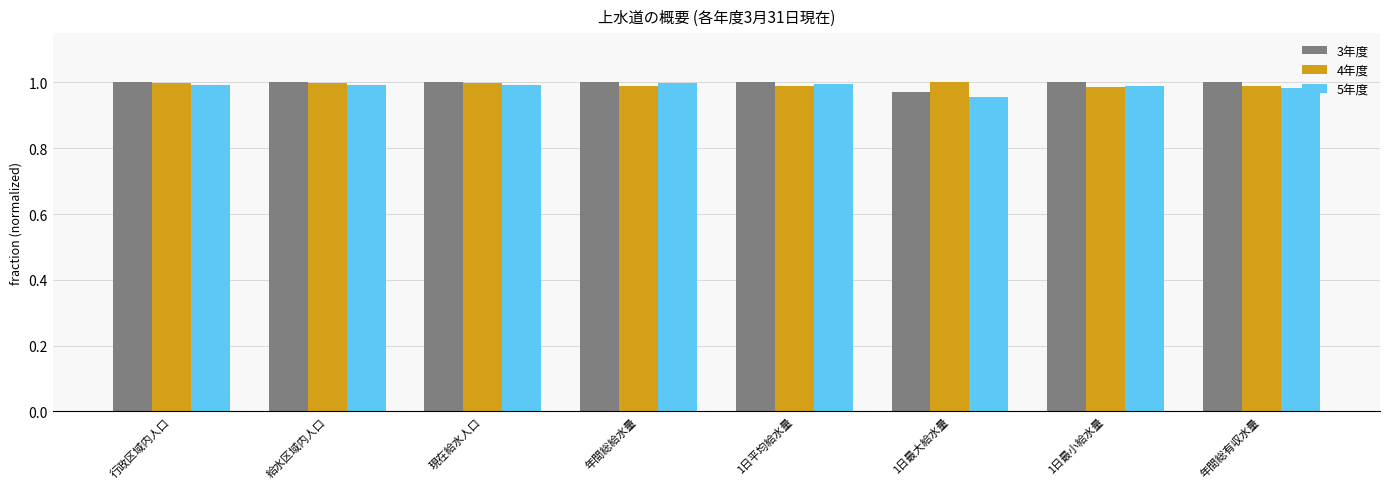

The 4年度 series shows 1.0 at 年間総有収水量. True or false?

True